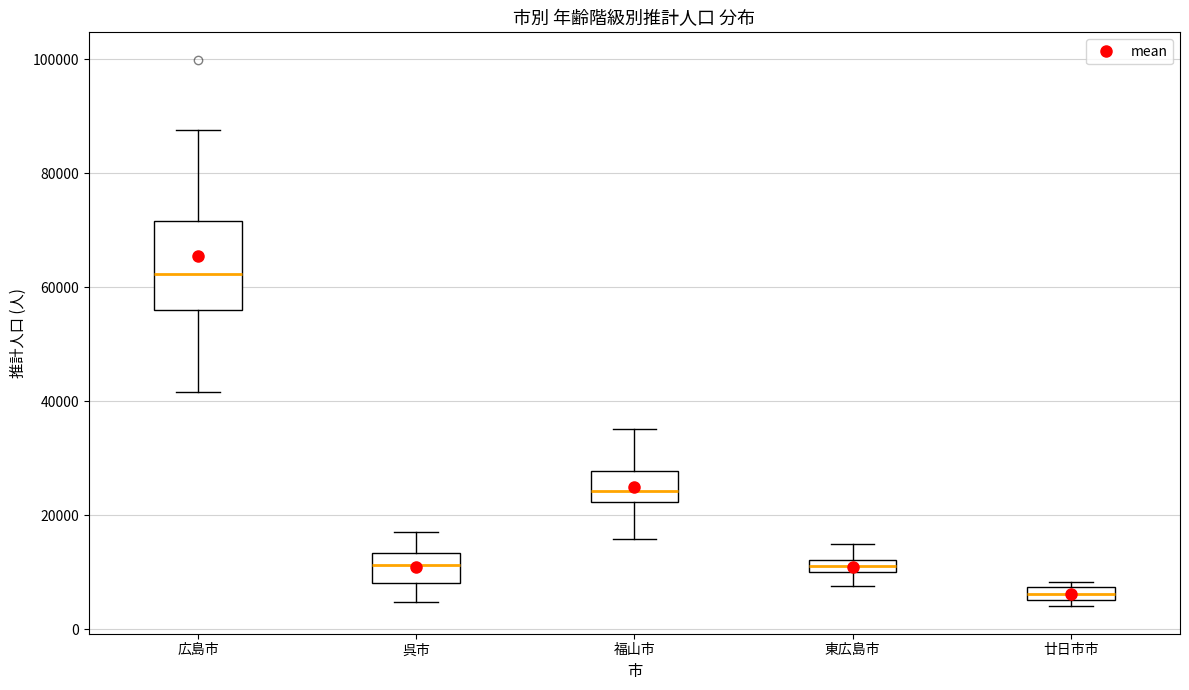

Comparing the boxes themselves (not the whiskers), which one is the tallest?

広島市